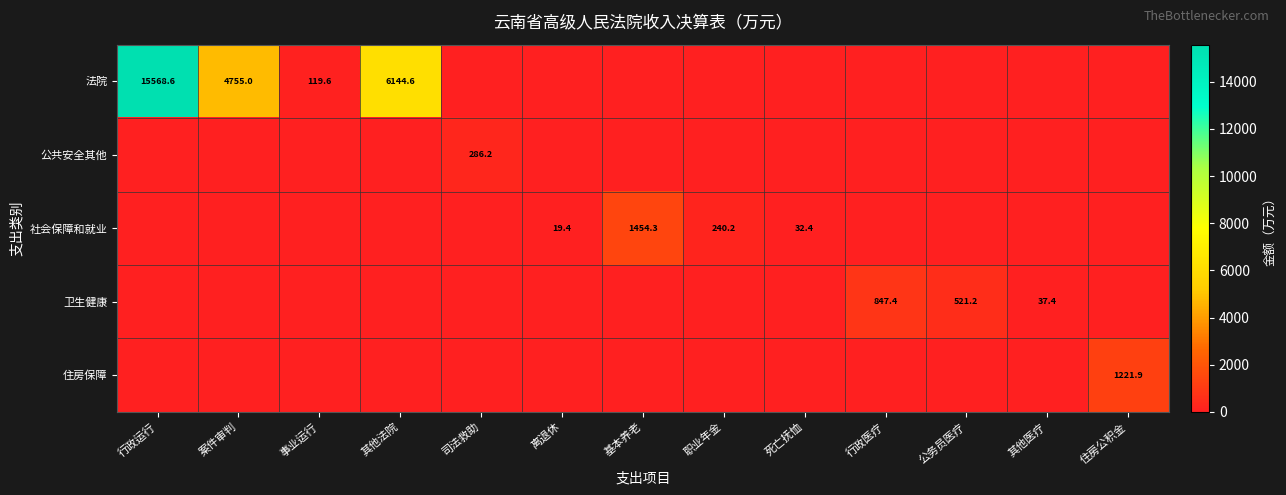

True or false: 公共安全其他 has a value of 445.0 at 司法救助.

False